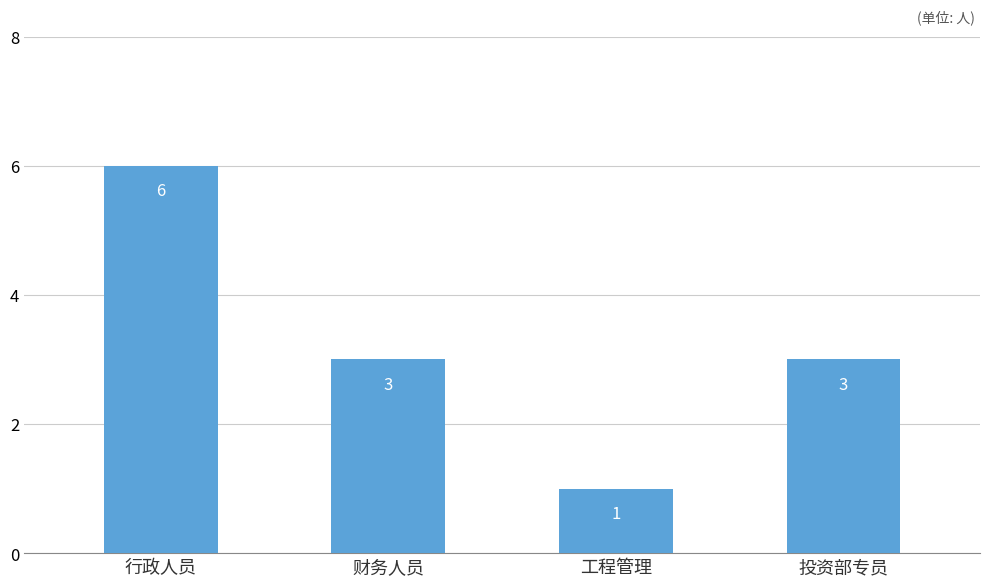

Which label corresponds to the smallest value in the chart?

工程管理